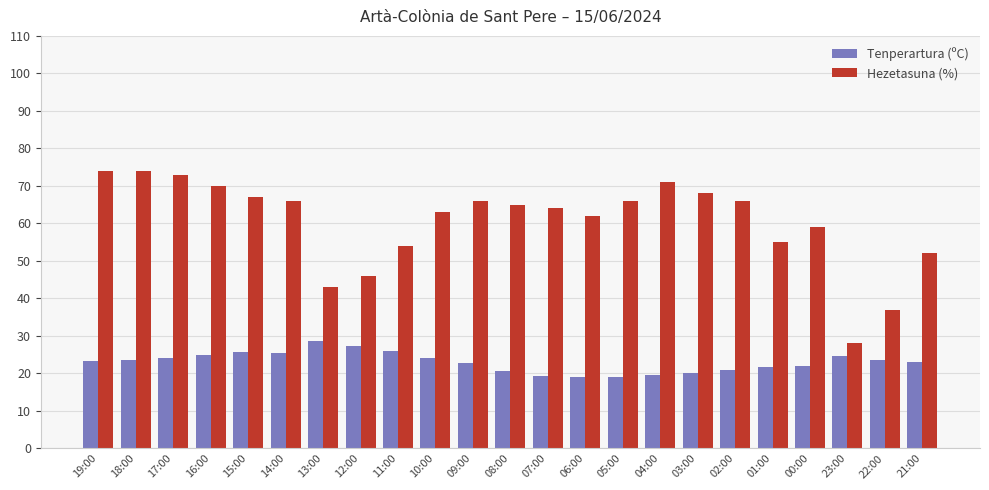

What position from the right is 06:00?

10